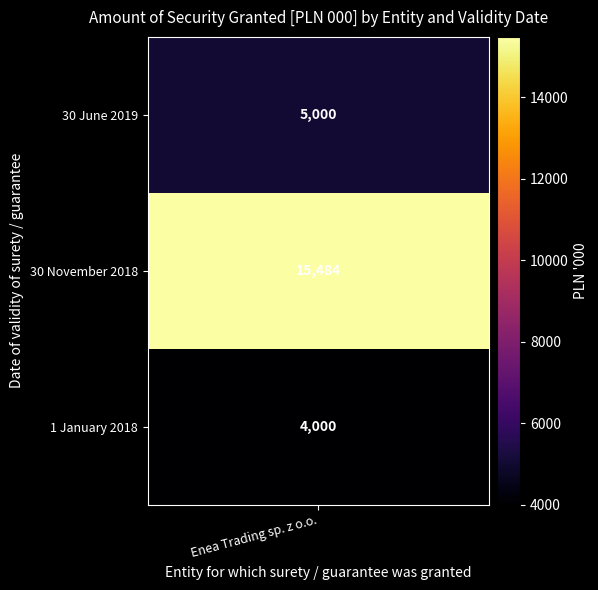

List the labels in order of value, smallest first.

2, 0, 1